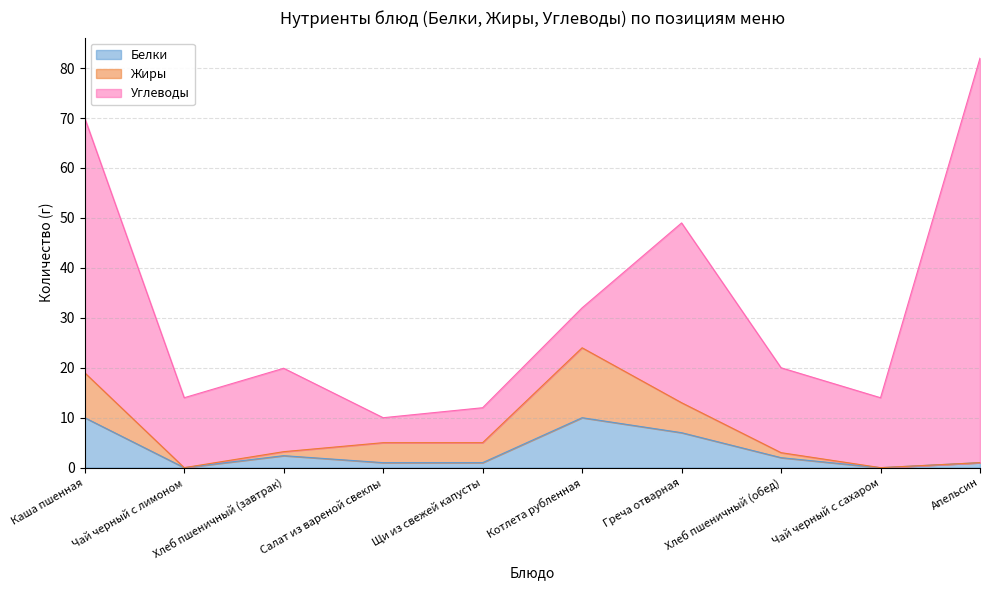

Where does the Жиры series first go above 4?

Каша пшенная